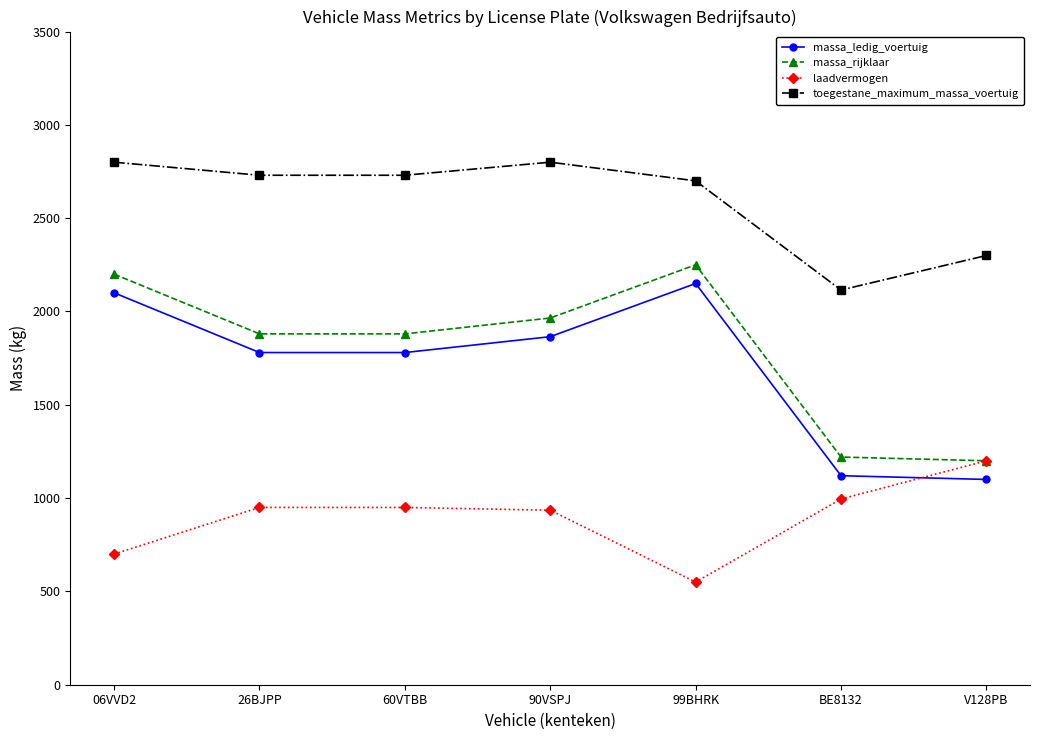

What is the value of the massa_rijklaar point at the 5th from the left?

2250